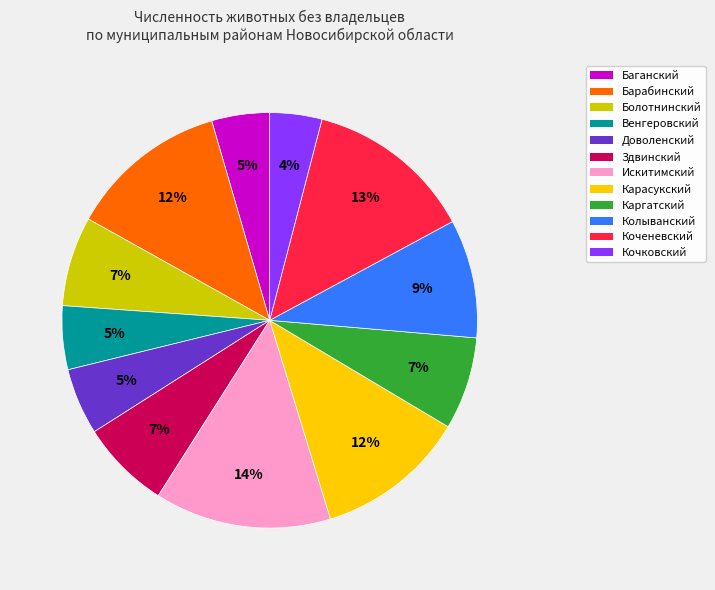

To the nearest percent, what is the difference between the largest and smallest slice percentages?

10%